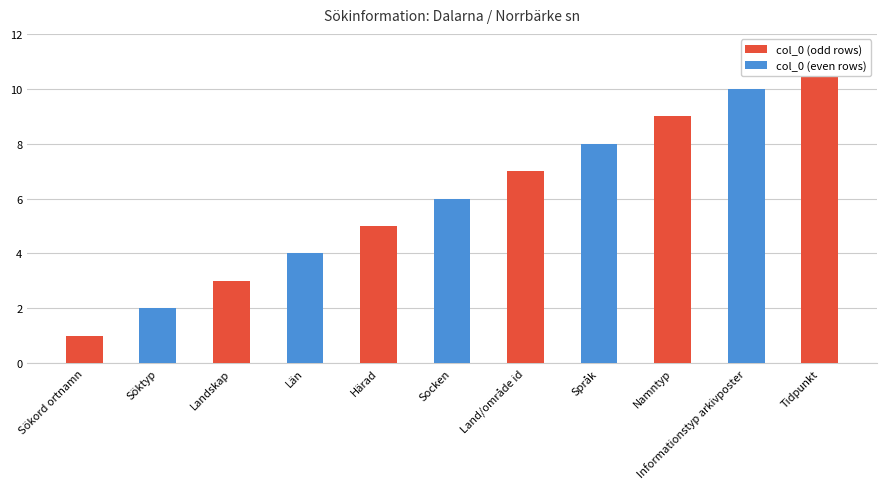

Approximately how many times larger is the value at Namntyp compared to Söktyp?

4.5